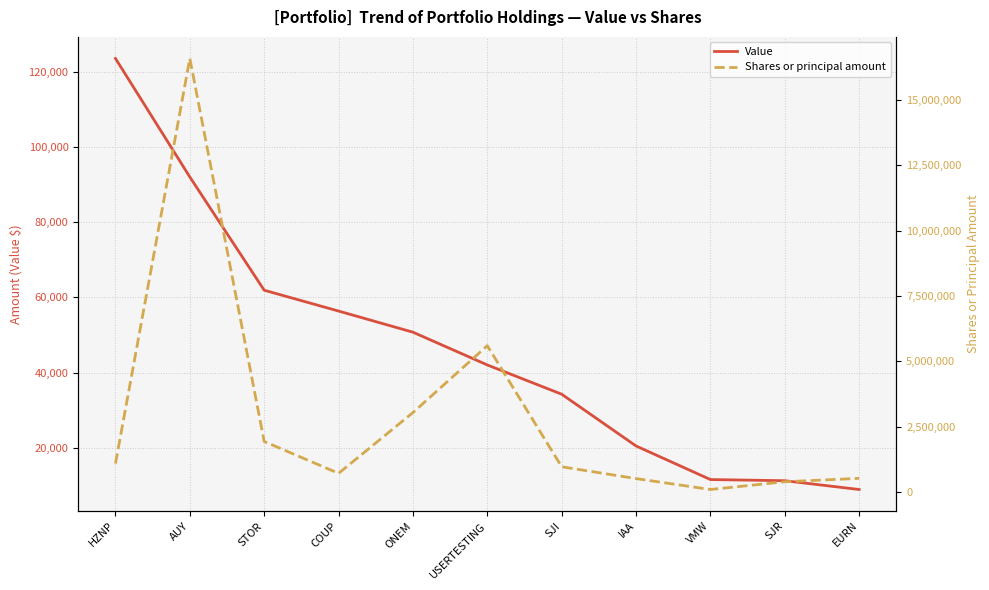

Which series has the largest total across all categories?

Shares or principal amount